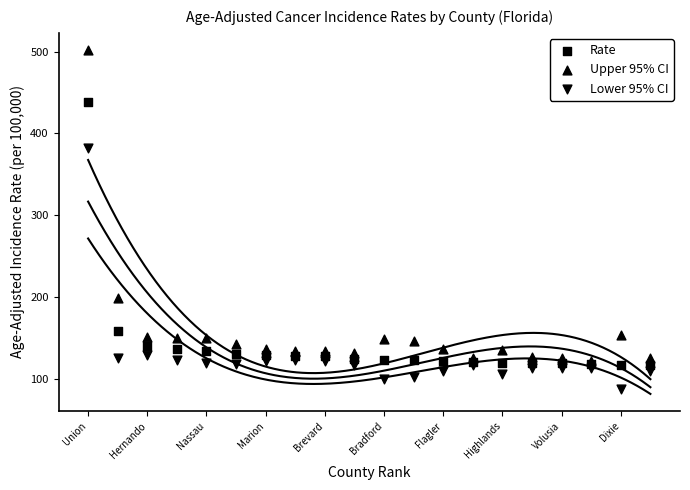

Which series contains the highest Y value?

Upper 95% CI